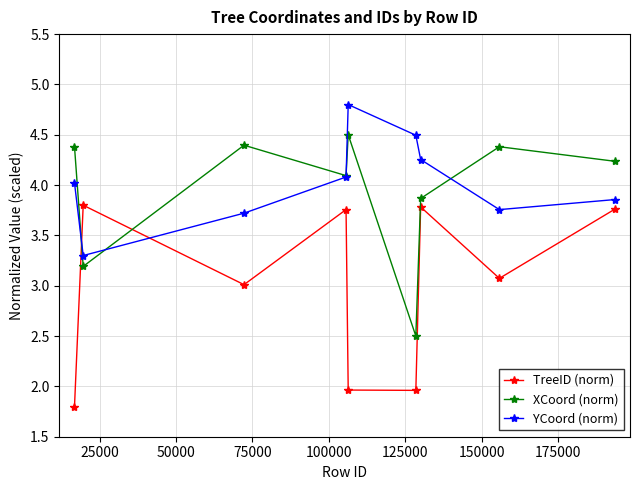

List the series in order of their peak value, highest first.

YCoord (norm), XCoord (norm), TreeID (norm)